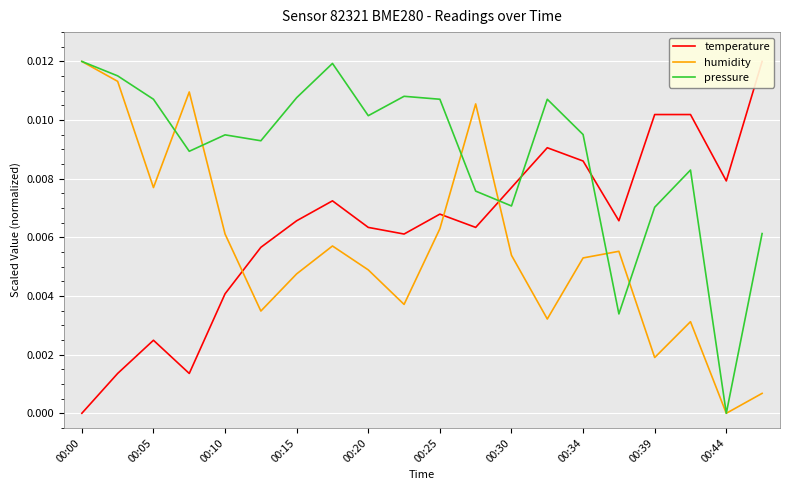

Which category has the highest value in the humidity series?

00:00